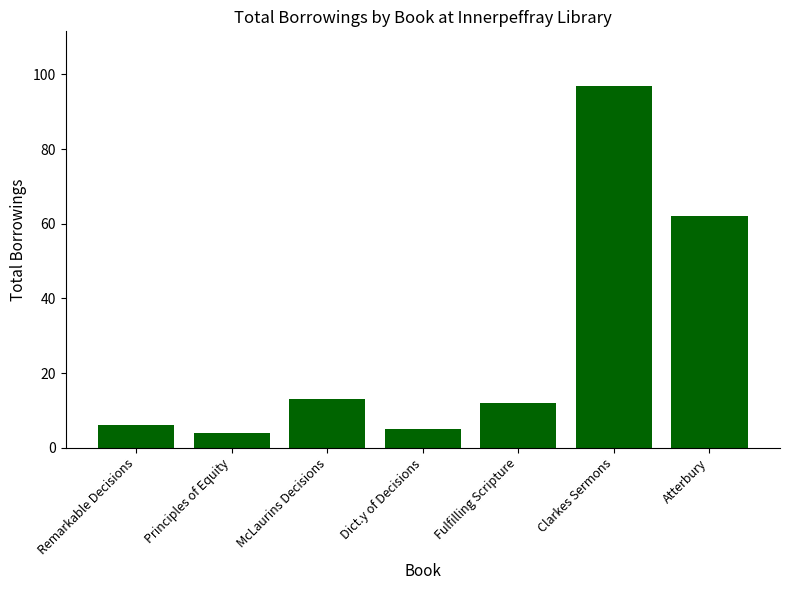

Reading left to right, list all the values displayed in this chart.

6	4	13	5	12	97	62